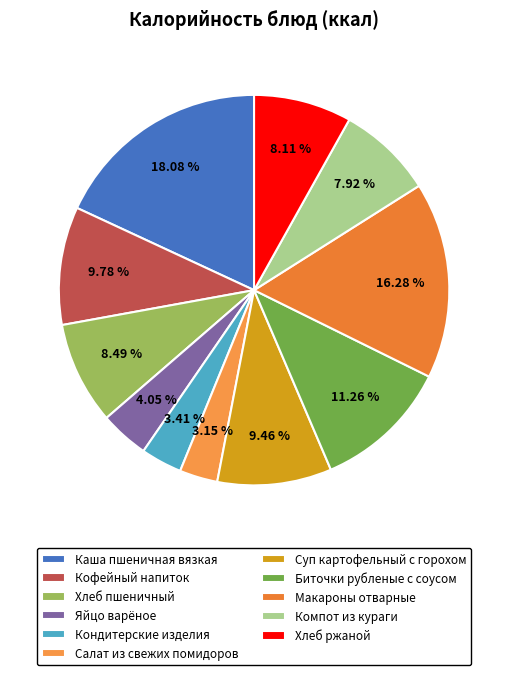

To the nearest percent, what is the combined percentage of Макароны отварные and Хлеб пшеничный?

25%